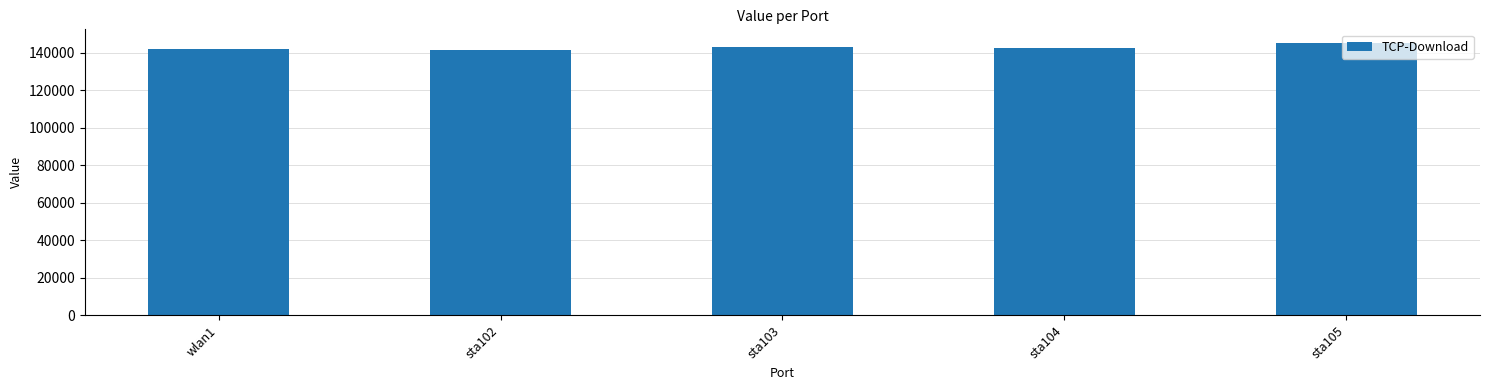

What is the greatest value displayed?

145175.7